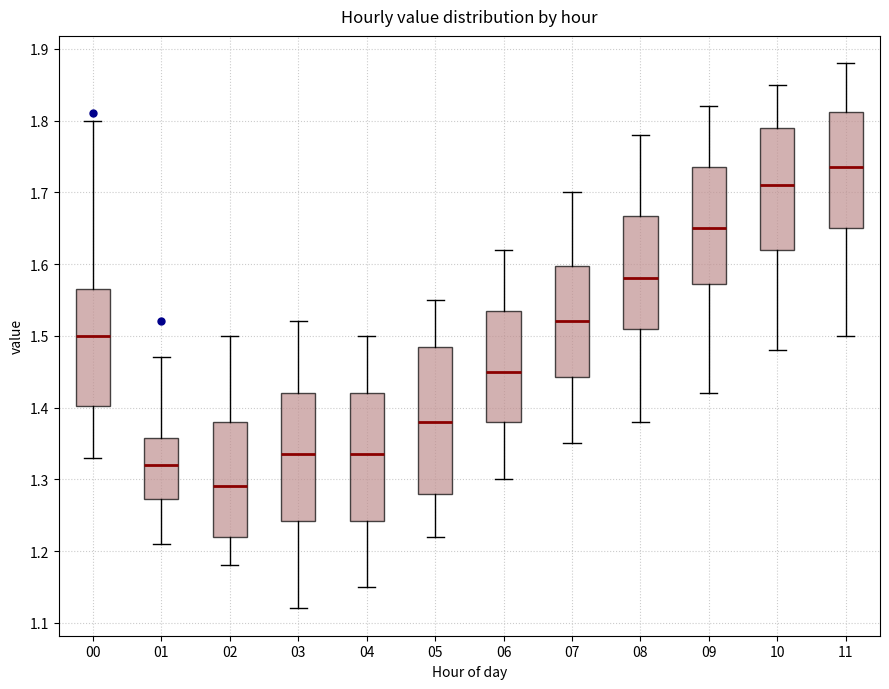

Reading left to right, read every box against the y-axis: the position of its median line, the range the box covers, and the ends of its whiskers. The values are not printed on the chart, so give them approximately, as read against the axis.

00: median 1.50, box 1.40 to 1.57, whiskers 1.33 to 1.80
01: median 1.32, box 1.27 to 1.36, whiskers 1.21 to 1.47
02: median 1.29, box 1.22 to 1.38, whiskers 1.18 to 1.50
03: median 1.34, box 1.24 to 1.42, whiskers 1.12 to 1.52
04: median 1.34, box 1.24 to 1.42, whiskers 1.15 to 1.50
05: median 1.38, box 1.28 to 1.49, whiskers 1.22 to 1.55
06: median 1.45, box 1.38 to 1.54, whiskers 1.30 to 1.62
07: median 1.52, box 1.44 to 1.60, whiskers 1.35 to 1.70
08: median 1.58, box 1.51 to 1.67, whiskers 1.38 to 1.78
09: median 1.65, box 1.57 to 1.74, whiskers 1.42 to 1.82
10: median 1.71, box 1.62 to 1.79, whiskers 1.48 to 1.85
11: median 1.74, box 1.65 to 1.81, whiskers 1.50 to 1.88